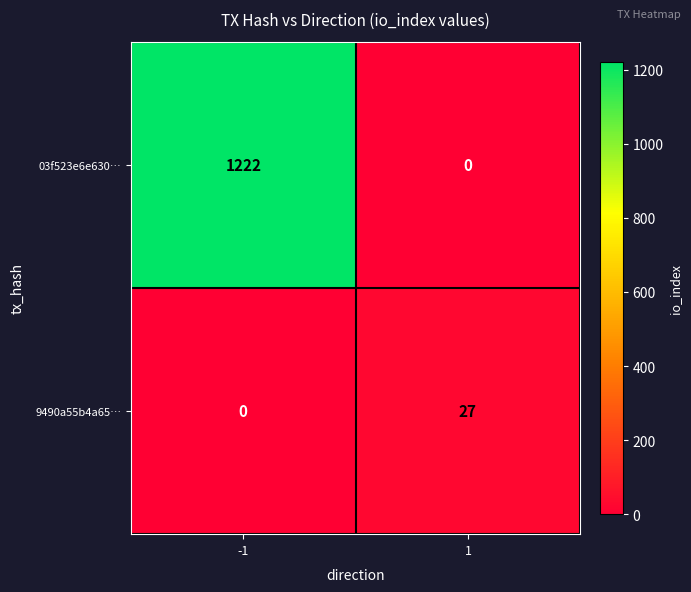

Which series has the largest range (max minus min)?

03f523e6e630…